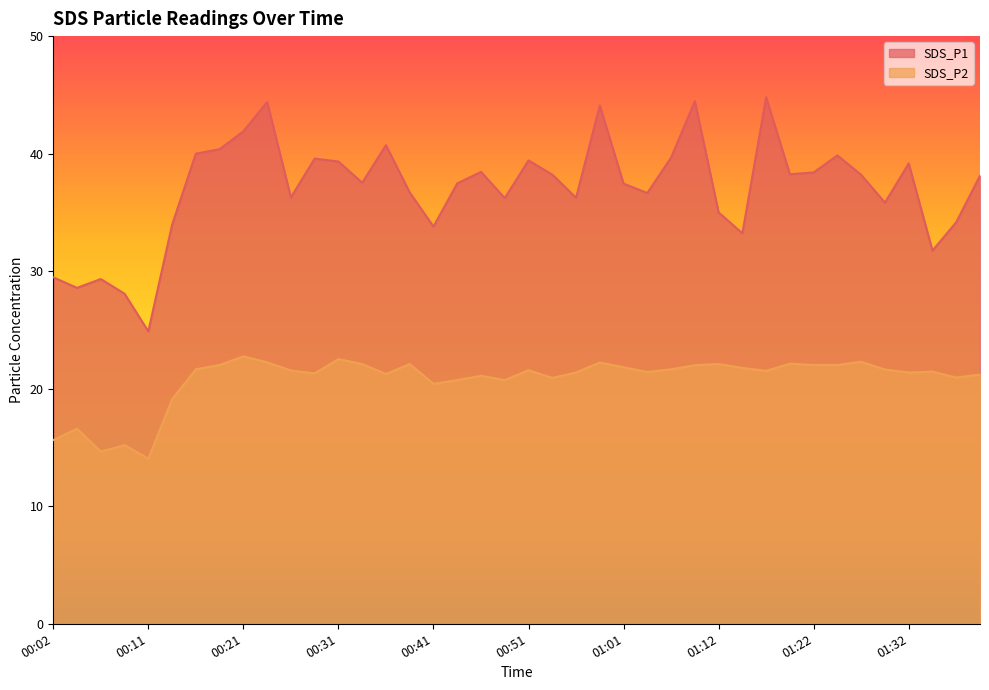

Does the chart display data point markers on the line(s)?

No